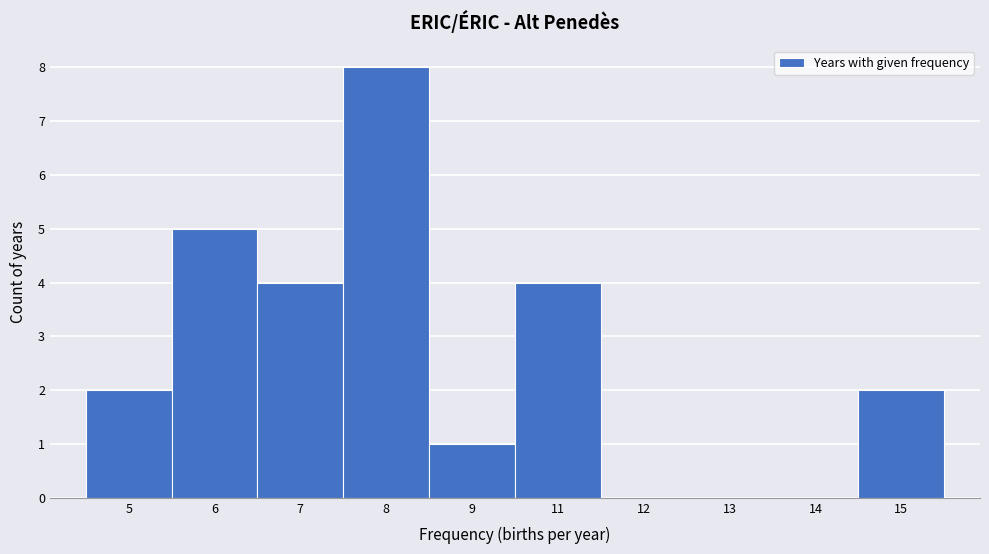

Reading left to right, extract all data points from this chart.

5=2	6=5	7=4	8=8	9=1	11=4	12=0	13=0	14=0	15=2